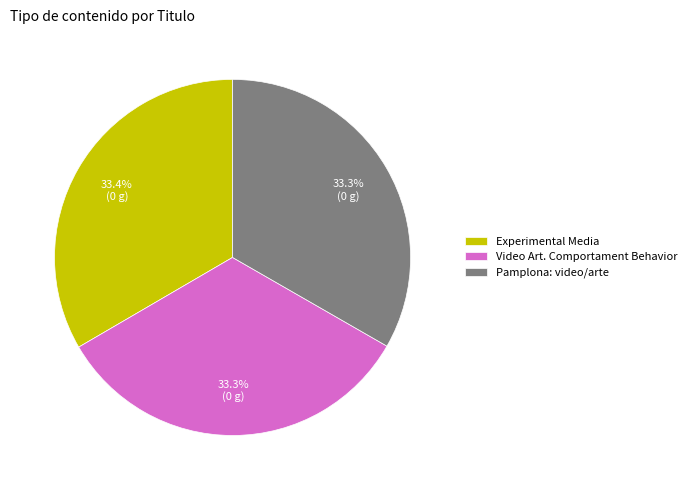

To the nearest percent, what is the average slice percentage?

33%